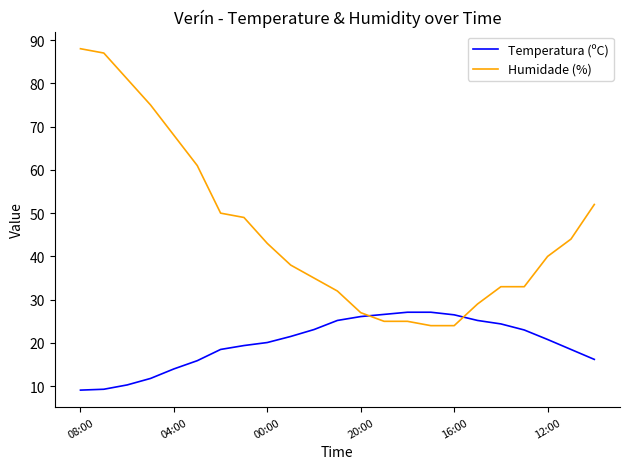

What is the difference between the maximum and second lowest values in the Temperatura (ºC) series?

17.8